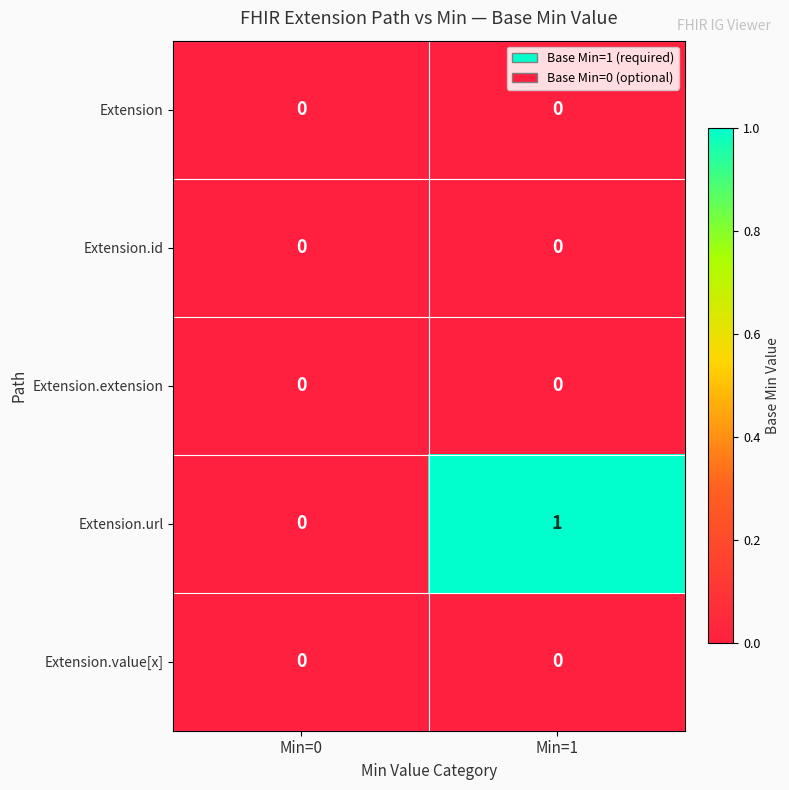

Is the value of Extension.value[x] at Min=1 greater than the value of Extension.url at Min=1?

No